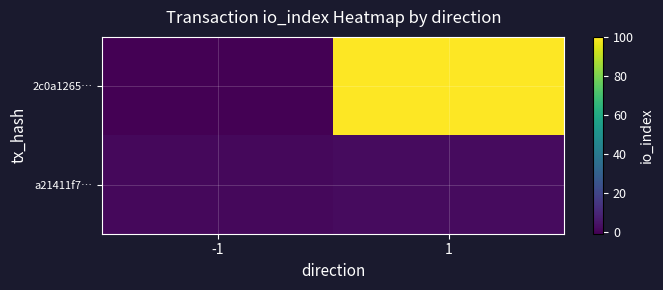

Reading left to right, what are all the values shown in this chart?

2c0a1265…: -1=-1	1=100
a21411f7…: -1=1	1=2